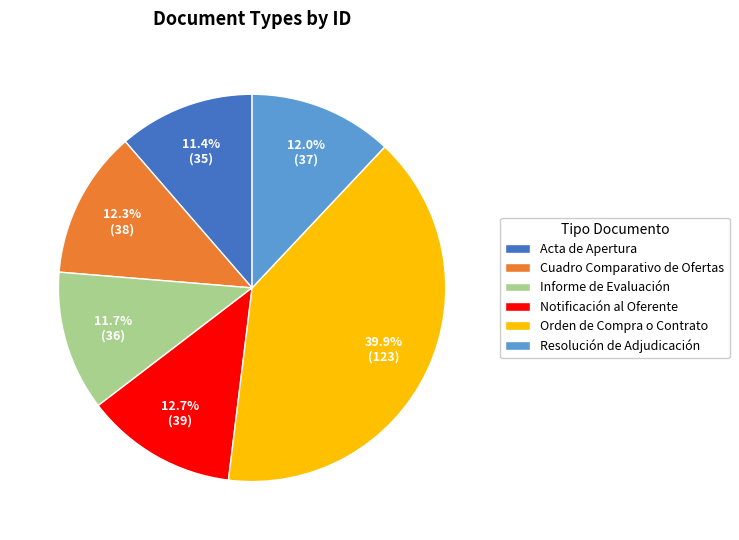

How many segments does this pie chart have?

6